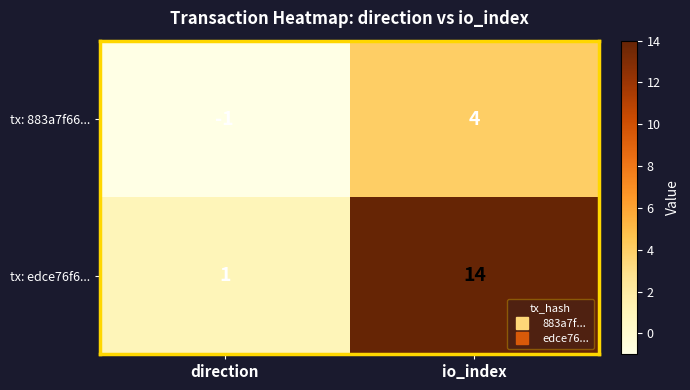

What is the greatest value displayed?

14